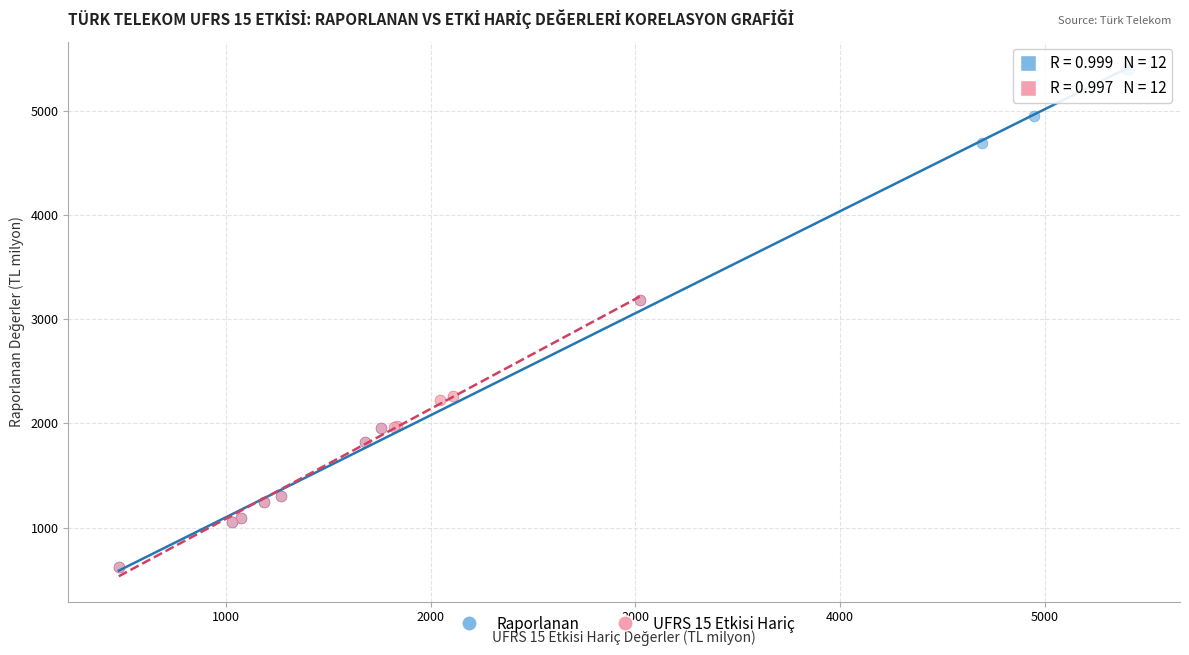

Which series contains the highest Y value?

Raporlanan